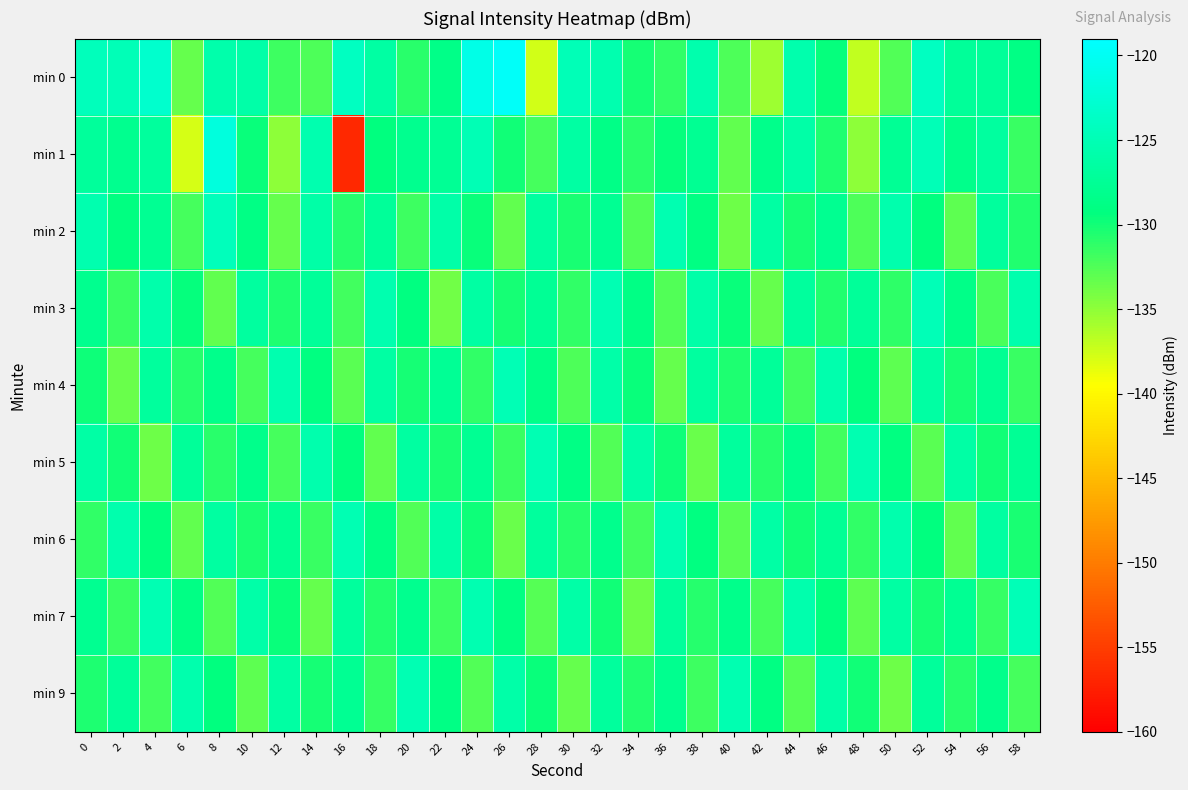

Reading left to right, list all the values displayed in this chart.

min 0: 0=-124.5	2=-124.9	4=-123.1	6=-133.3	8=-125.8	10=-125.9	12=-131.8	14=-132.4	16=-124.0	18=-126.4	20=-131.0	22=-128.5	24=-121.0	26=-119.6	28=-137.6	30=-124.9	32=-125.4	34=-130.1	36=-131.2	38=-125.7	40=-132.4	42=-135.6	44=-125.6	46=-129.4	48=-137.0	50=-132.6	52=-124.1	54=-127.2	56=-127.3	58=-128.9
min 1: 0=-127.0	2=-128.1	4=-126.9	6=-137.8	8=-121.7	10=-129.7	12=-135.0	14=-125.5	16=-156.7	18=-129.4	20=-128.0	22=-127.5	24=-125.0	26=-130.0	28=-132.0	30=-126.5	32=-128.8	34=-131.0	36=-129.5	38=-127.8	40=-133.2	42=-128.4	44=-126.1	46=-130.5	48=-135.0	50=-127.6	52=-124.9	54=-128.3	56=-126.7	58=-131.5
min 2: 0=-125.5	2=-129.2	4=-127.8	6=-132.1	8=-124.6	10=-128.9	12=-133.4	14=-126.2	16=-130.7	18=-127.3	20=-131.8	22=-125.9	24=-129.6	26=-133.1	28=-126.8	30=-130.3	32=-127.7	34=-132.5	36=-125.3	38=-129.0	40=-133.7	42=-126.5	44=-130.2	46=-127.9	48=-132.3	50=-125.6	52=-129.3	54=-133.0	56=-126.9	58=-130.6
min 3: 0=-128.1	2=-131.6	4=-125.8	6=-129.5	8=-133.2	10=-126.7	12=-130.4	14=-127.2	16=-131.9	18=-125.5	20=-129.2	22=-133.8	24=-126.4	26=-130.1	28=-127.6	30=-131.3	32=-125.1	34=-128.8	36=-132.5	38=-126.0	40=-129.7	42=-133.3	44=-126.9	46=-130.6	48=-127.3	50=-131.1	52=-124.9	54=-128.6	56=-132.2	58=-125.7
min 4: 0=-129.8	2=-133.5	4=-127.0	6=-130.7	8=-128.3	10=-132.0	12=-125.5	14=-129.2	16=-132.9	18=-126.4	20=-130.1	22=-127.6	24=-131.3	26=-125.0	28=-128.7	30=-132.4	32=-125.9	34=-129.6	36=-133.3	38=-126.8	40=-130.5	42=-127.2	44=-131.9	46=-125.6	48=-129.3	50=-133.0	52=-126.5	54=-130.2	56=-127.8	58=-131.5
min 5: 0=-126.3	2=-130.0	4=-133.7	6=-127.2	8=-130.9	10=-128.4	12=-132.1	14=-125.7	16=-129.4	18=-133.1	20=-126.6	22=-130.3	24=-127.8	26=-131.5	28=-125.2	30=-128.9	32=-132.6	34=-126.1	36=-129.8	38=-133.5	40=-127.0	42=-130.7	44=-128.2	46=-131.9	48=-125.4	50=-129.1	52=-132.8	54=-126.3	56=-130.0	58=-127.5
min 6: 0=-131.2	2=-125.7	4=-129.4	6=-133.1	8=-126.6	10=-130.3	12=-127.8	14=-131.5	16=-125.2	18=-128.9	20=-132.6	22=-126.1	24=-129.8	26=-133.5	28=-127.0	30=-130.7	32=-128.2	34=-131.9	36=-125.4	38=-129.1	40=-132.8	42=-126.3	44=-130.0	46=-127.5	48=-131.2	50=-125.7	52=-129.4	54=-133.1	56=-126.6	58=-130.3
min 7: 0=-127.9	2=-131.6	4=-125.1	6=-128.8	8=-132.5	10=-126.0	12=-129.7	14=-133.4	16=-126.9	18=-130.6	20=-128.1	22=-131.8	24=-125.3	26=-129.0	28=-132.7	30=-126.2	32=-129.9	34=-133.6	36=-127.1	38=-130.8	40=-128.3	42=-132.0	44=-125.6	46=-129.3	48=-133.0	50=-126.5	52=-130.2	54=-127.7	56=-131.4	58=-124.9
min 9: 0=-130.5	2=-127.2	4=-131.9	6=-125.6	8=-129.3	10=-133.0	12=-126.5	14=-130.2	16=-127.7	18=-131.4	20=-125.1	22=-128.8	24=-132.5	26=-126.0	28=-129.7	30=-133.4	32=-126.9	34=-130.6	36=-128.1	38=-131.8	40=-125.3	42=-129.0	44=-132.7	46=-126.2	48=-129.9	50=-133.6	52=-127.1	54=-130.8	56=-128.3	58=-132.0